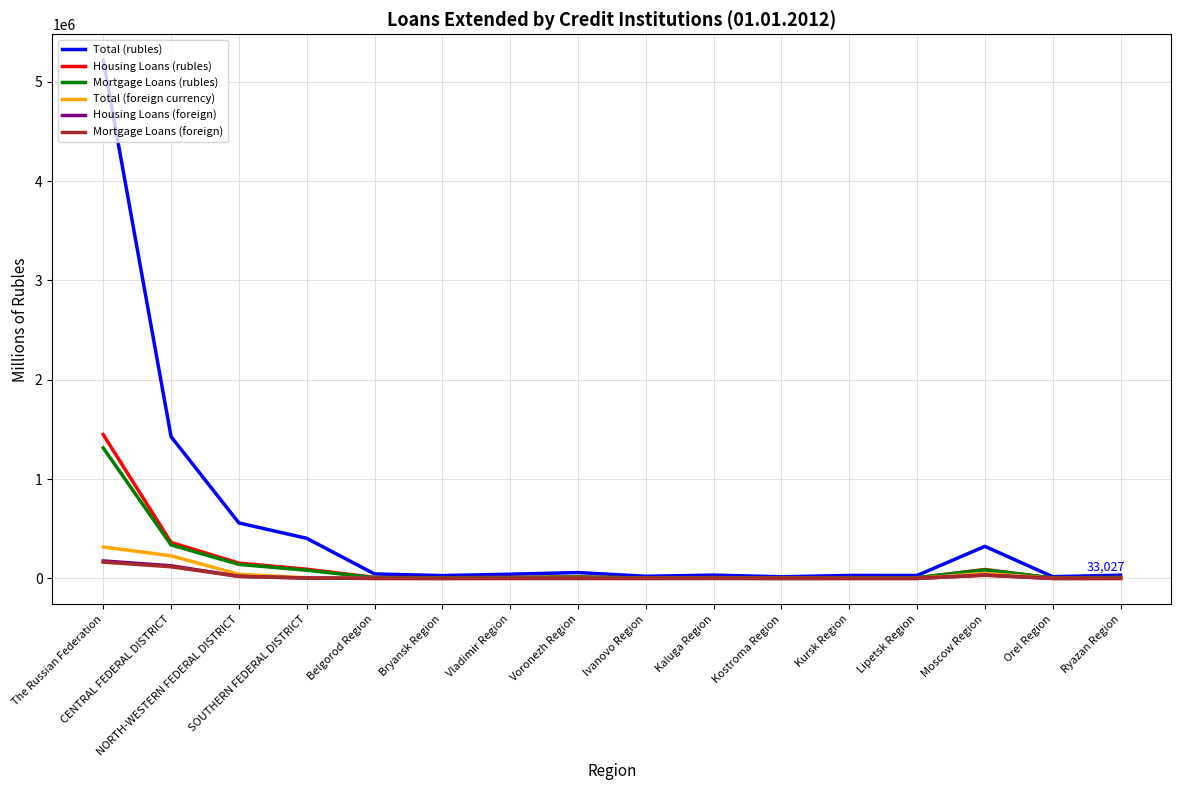

What is the minimum value shown in the chart?

129